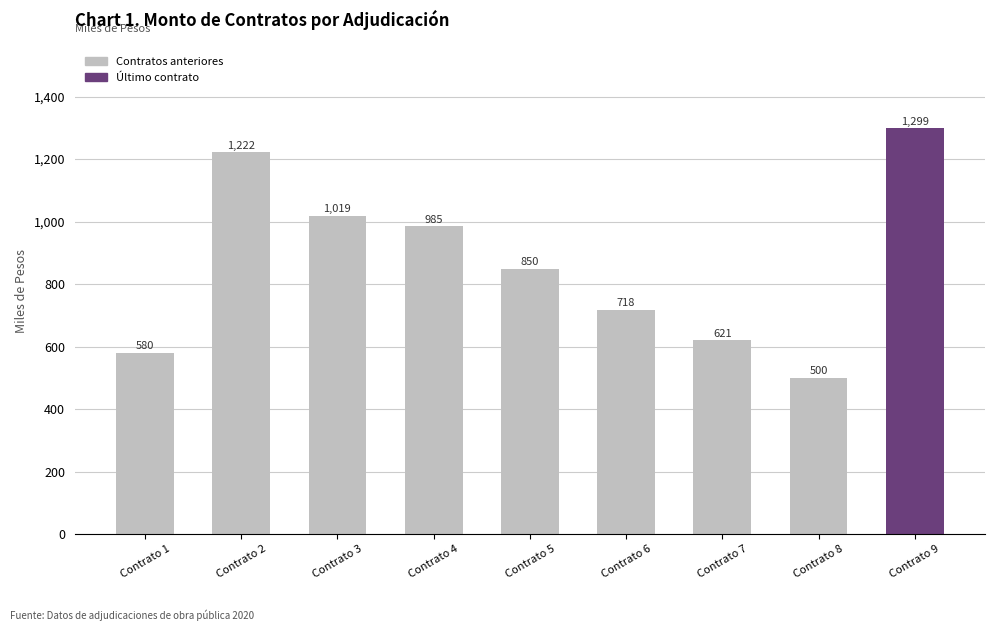

What is the smallest value displayed?

499.9